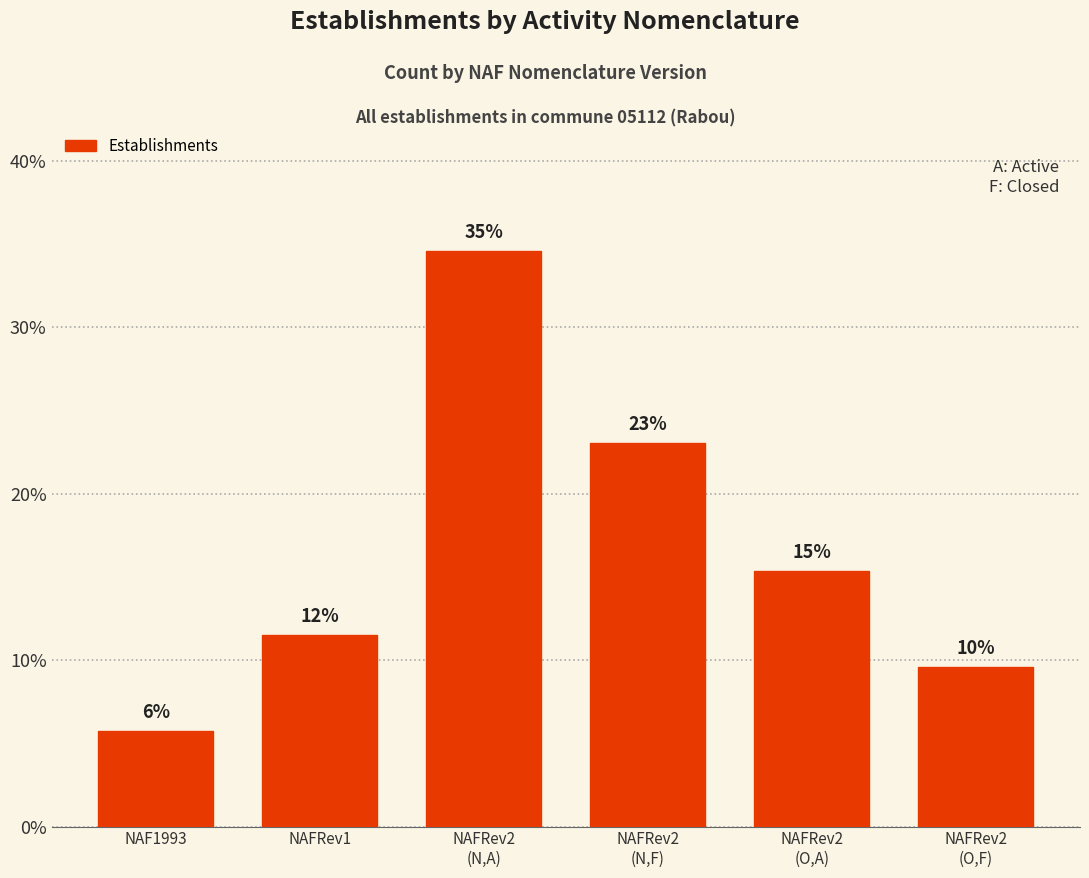

What is the greatest value displayed?

34.6